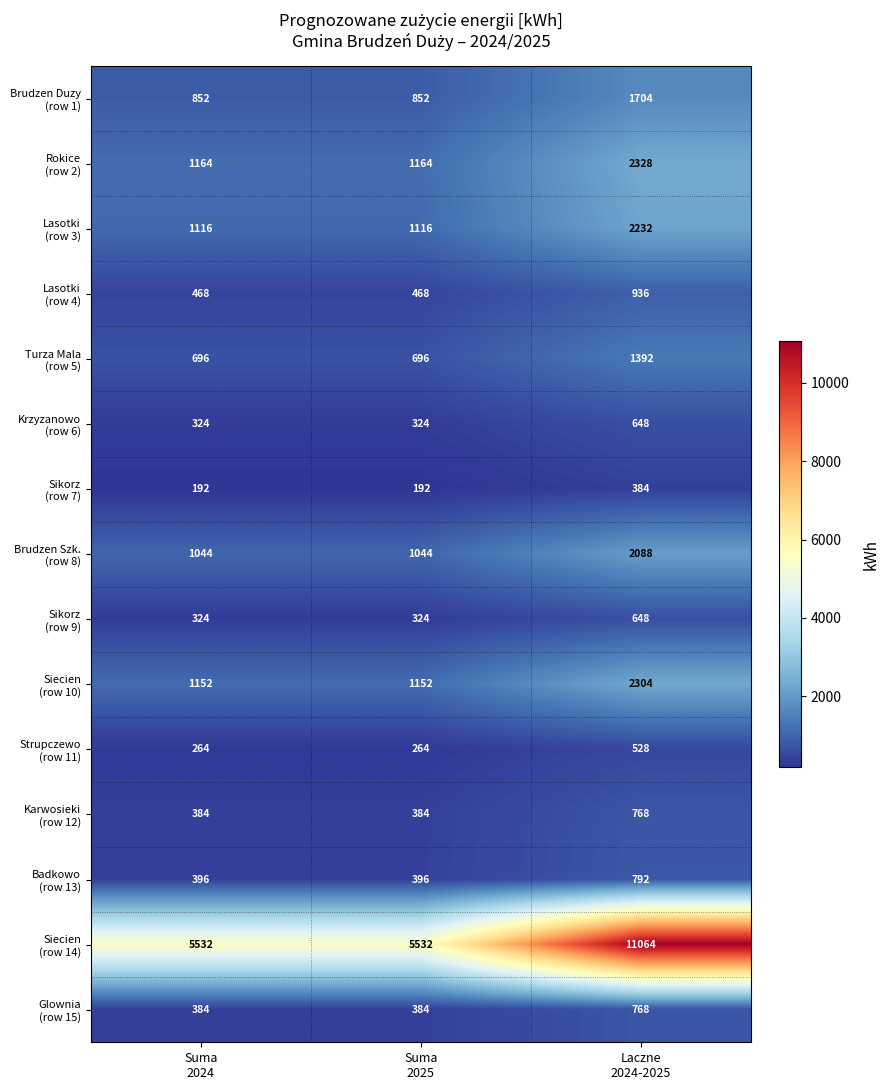

What is the smallest value displayed?

192